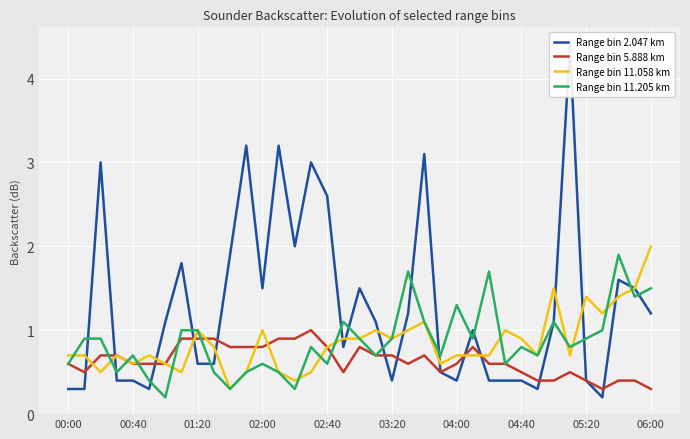

What is the highest value of the Range bin 11.058 km series?

2.0